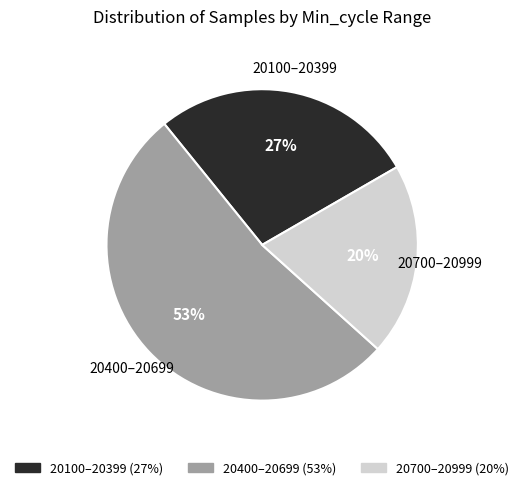

Does any single category account for the majority?

Yes